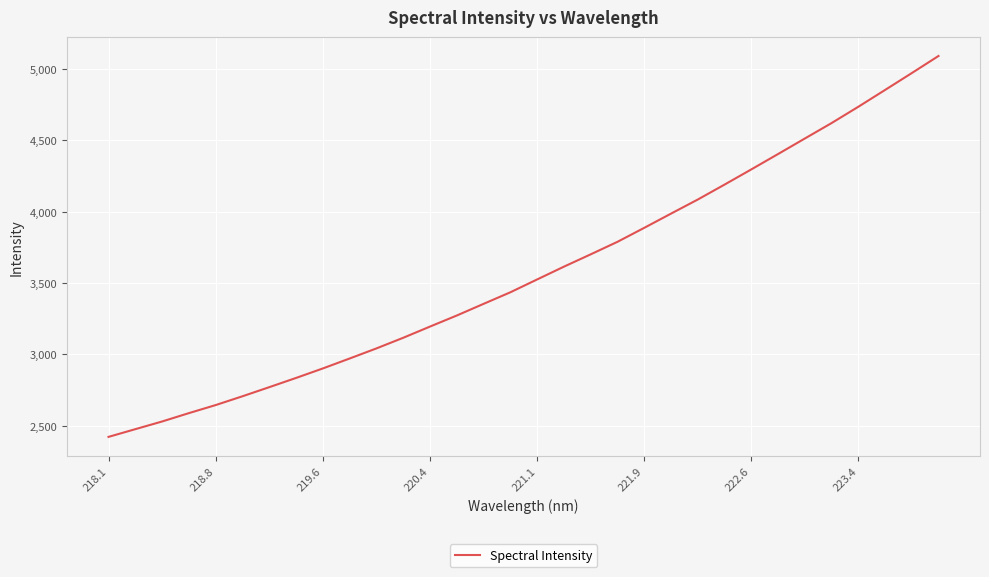

What is the greatest value displayed?

5092.2